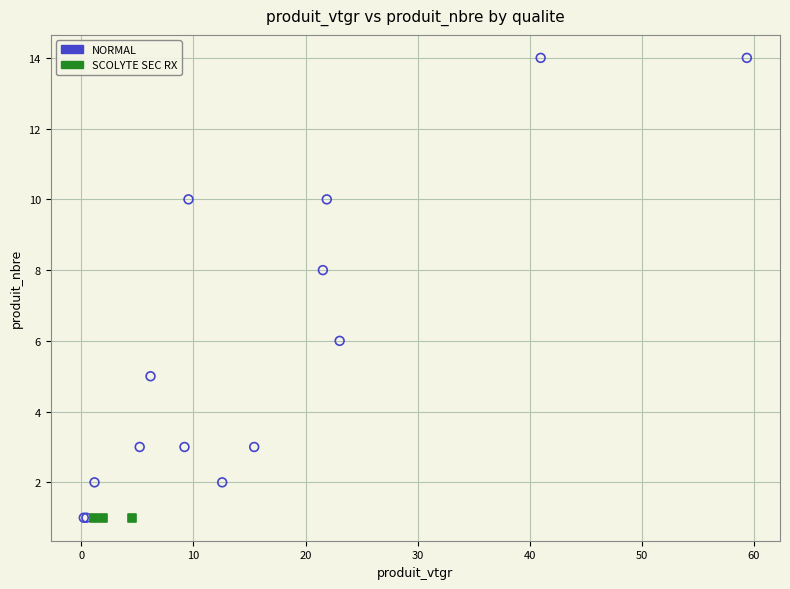

Which series contains the highest Y value?

NORMAL